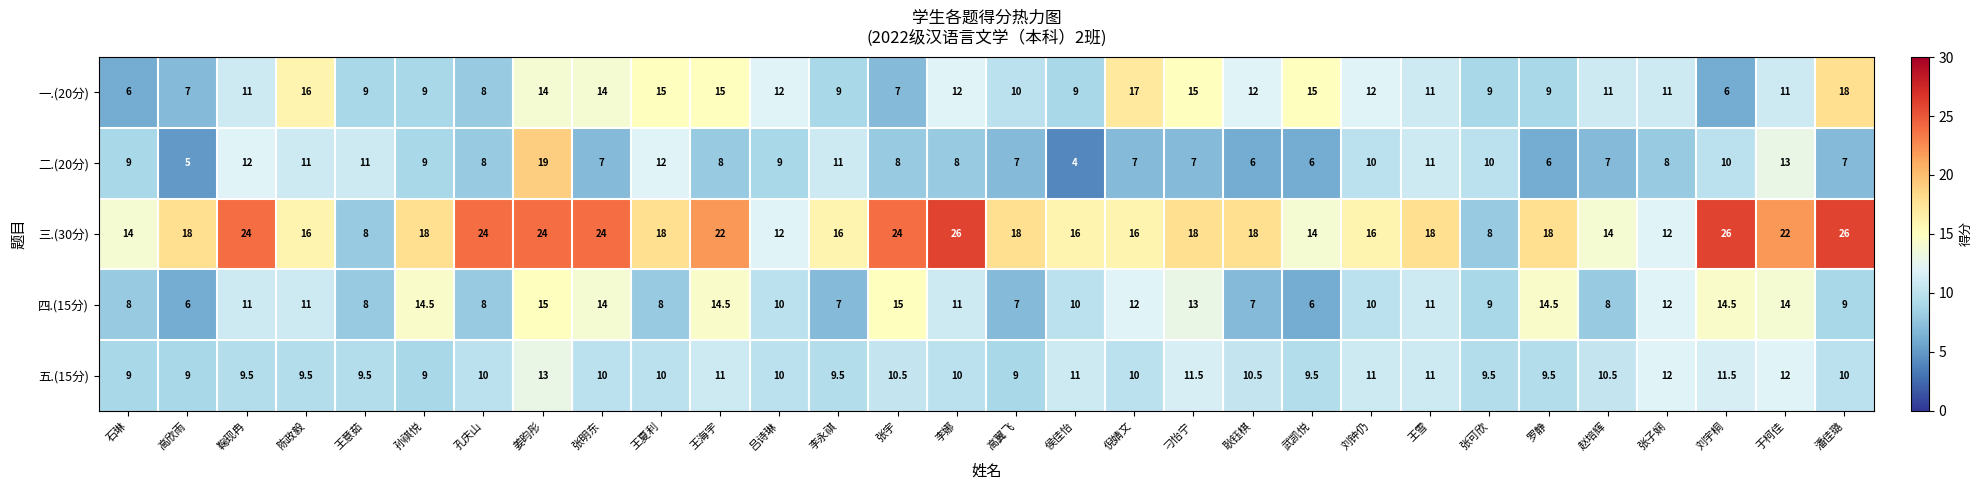

The 三.(30分) series shows 23.9 at 侯佳怡. True or false?

False